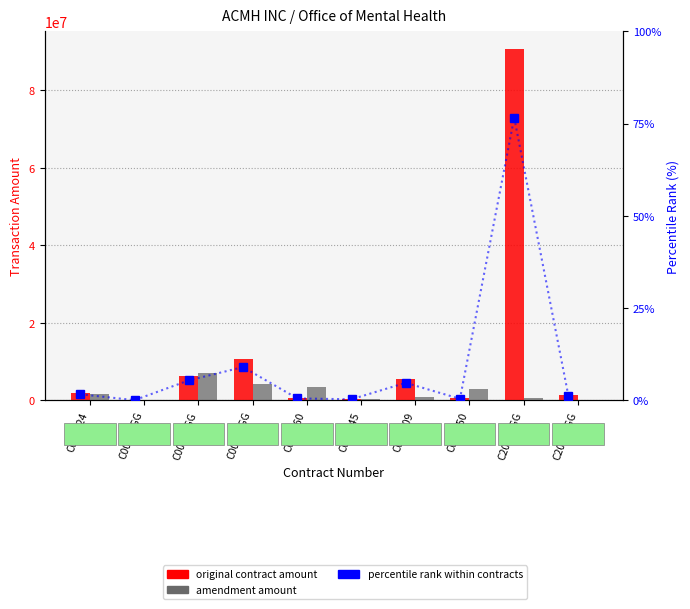

What is the sum of the original contract amount values at C020250 and C00338GG?

11199984.0